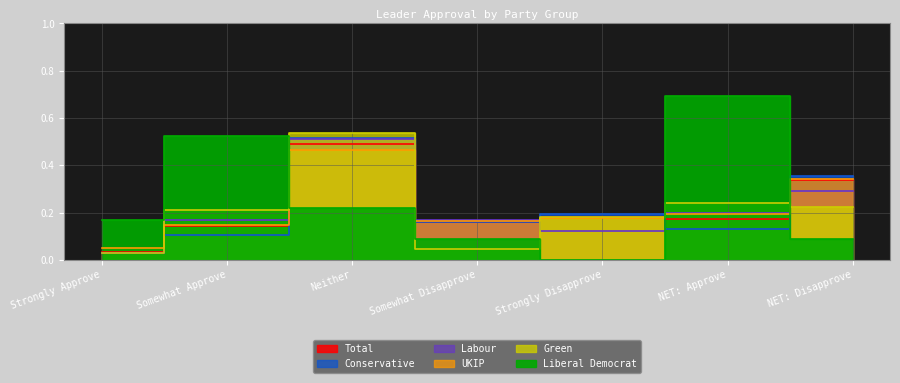

At how many categories does at least one series exceed 0?

7